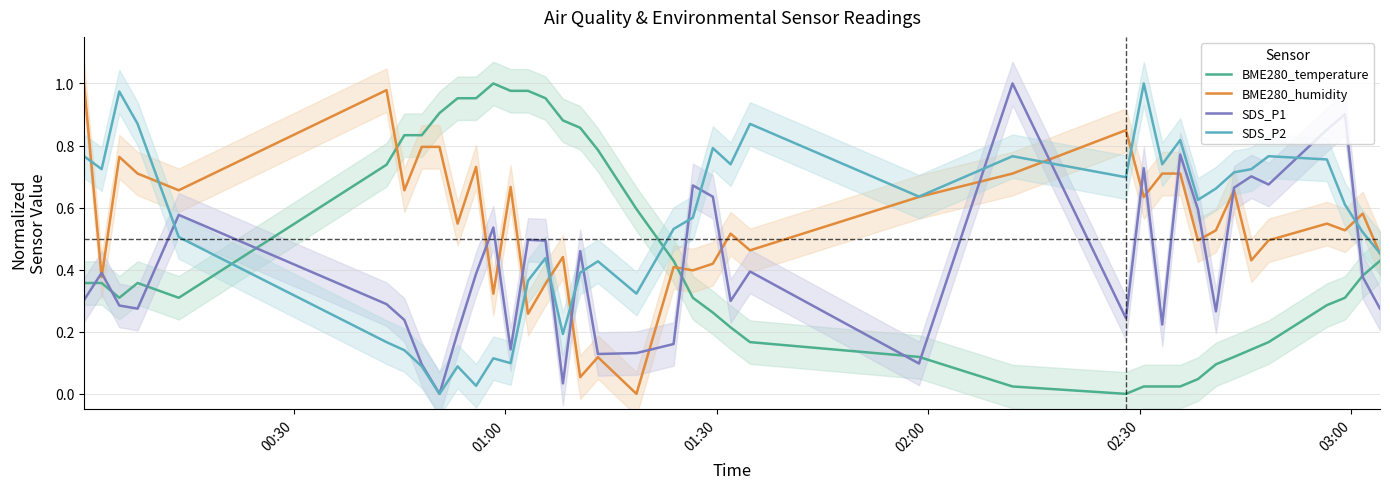

Rank the series by their maximum value, from lowest to highest.

BME280_temperature, BME280_humidity, SDS_P2, SDS_P1